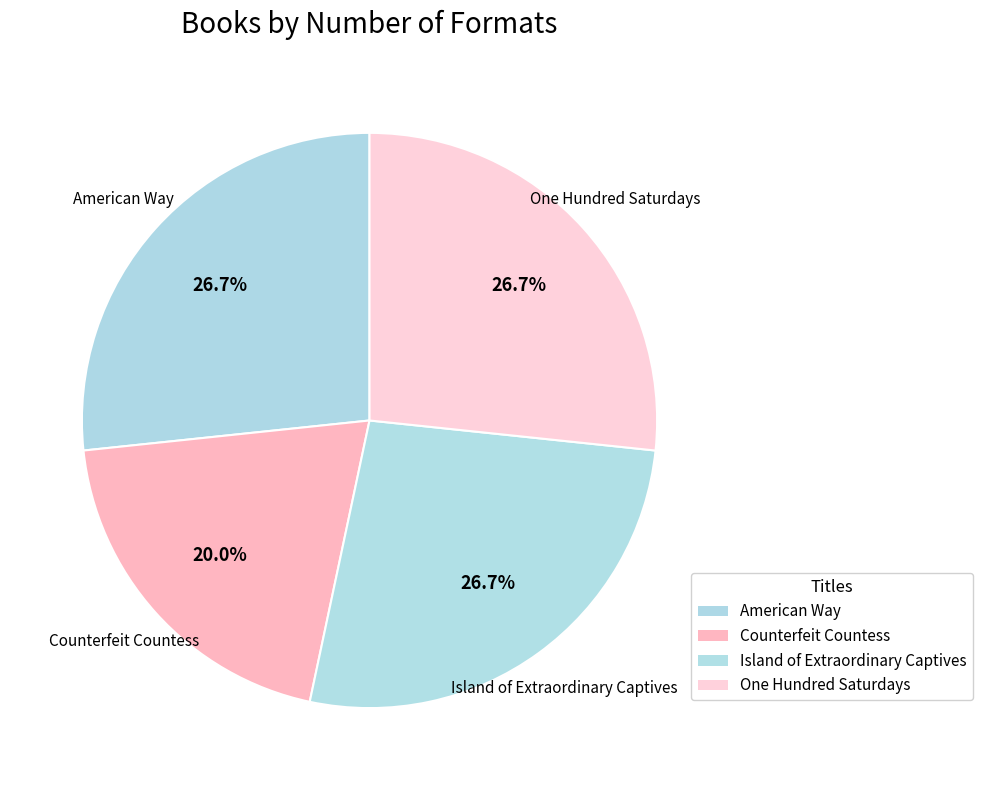

Which category has the smallest portion of the pie?

Counterfeit Countess